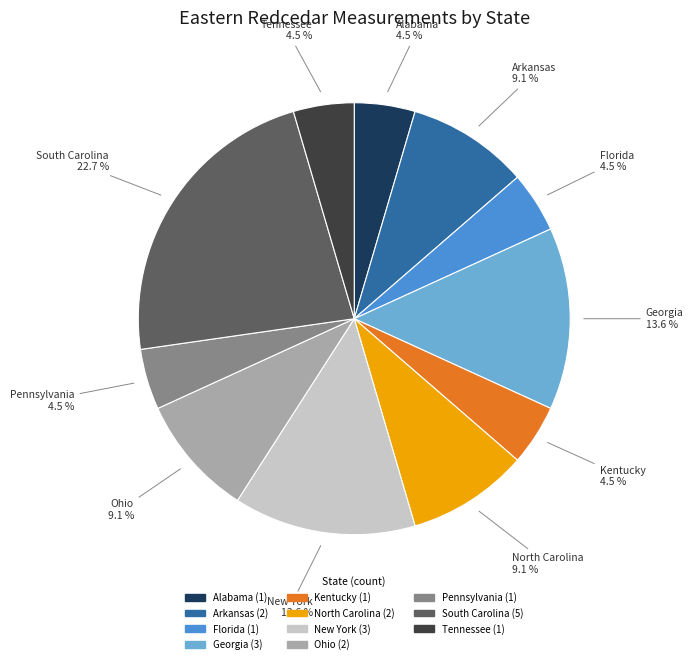

Does South Carolina represent more than half of the total?

No